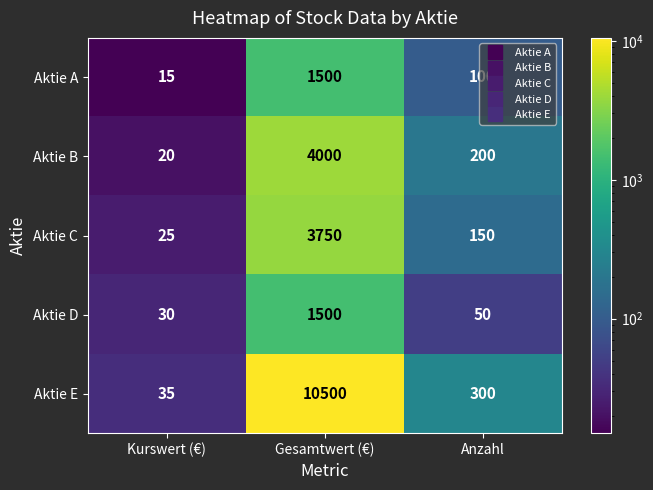

Rank the series at Kurswert (€) from highest to lowest value.

Aktie E, Aktie D, Aktie C, Aktie B, Aktie A